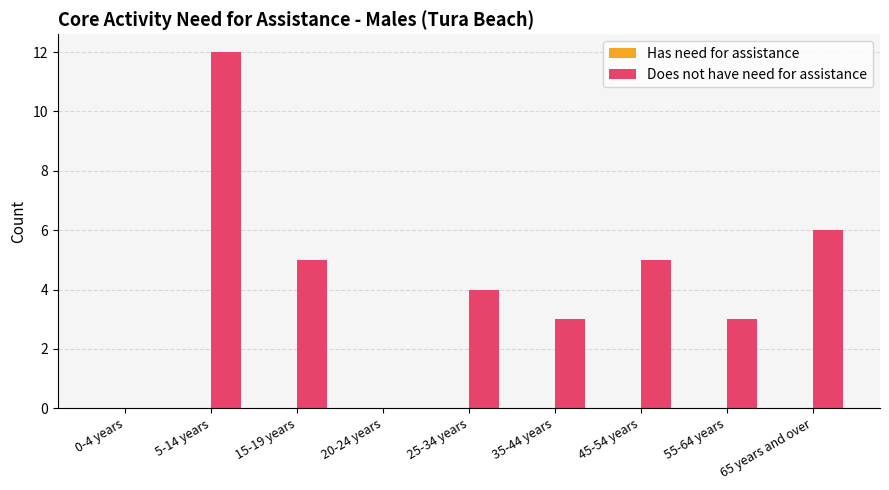

Between 15-19 years and 20-24 years, which is larger?

15-19 years